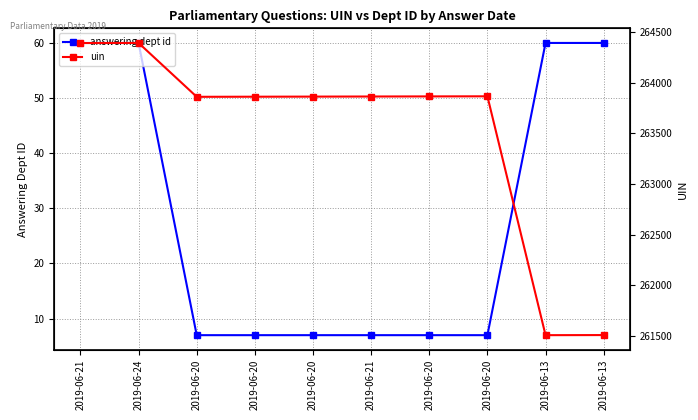

How many data points does each series have?

10